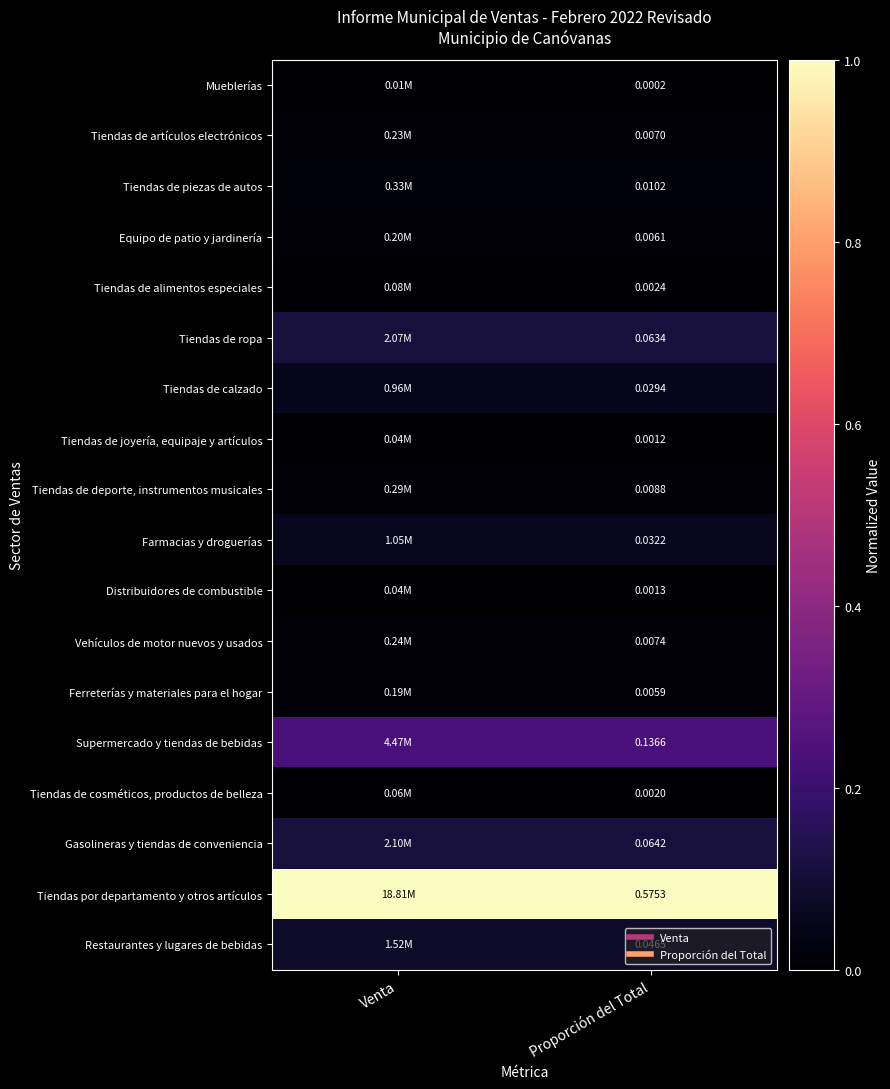

Which has a higher value, Venta or Proporción del Total?

Venta